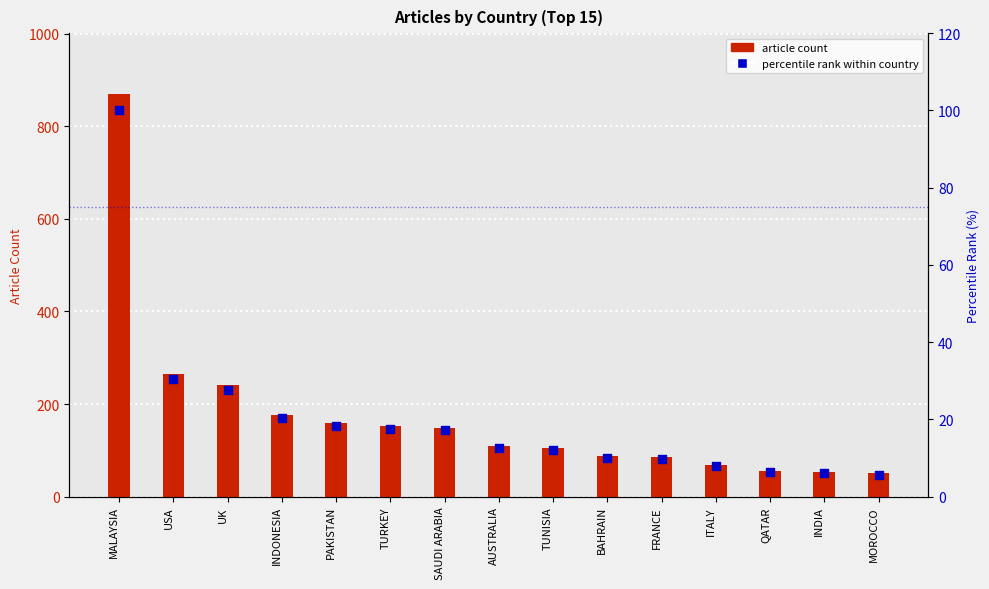

Which series has the largest total across all categories?

article count